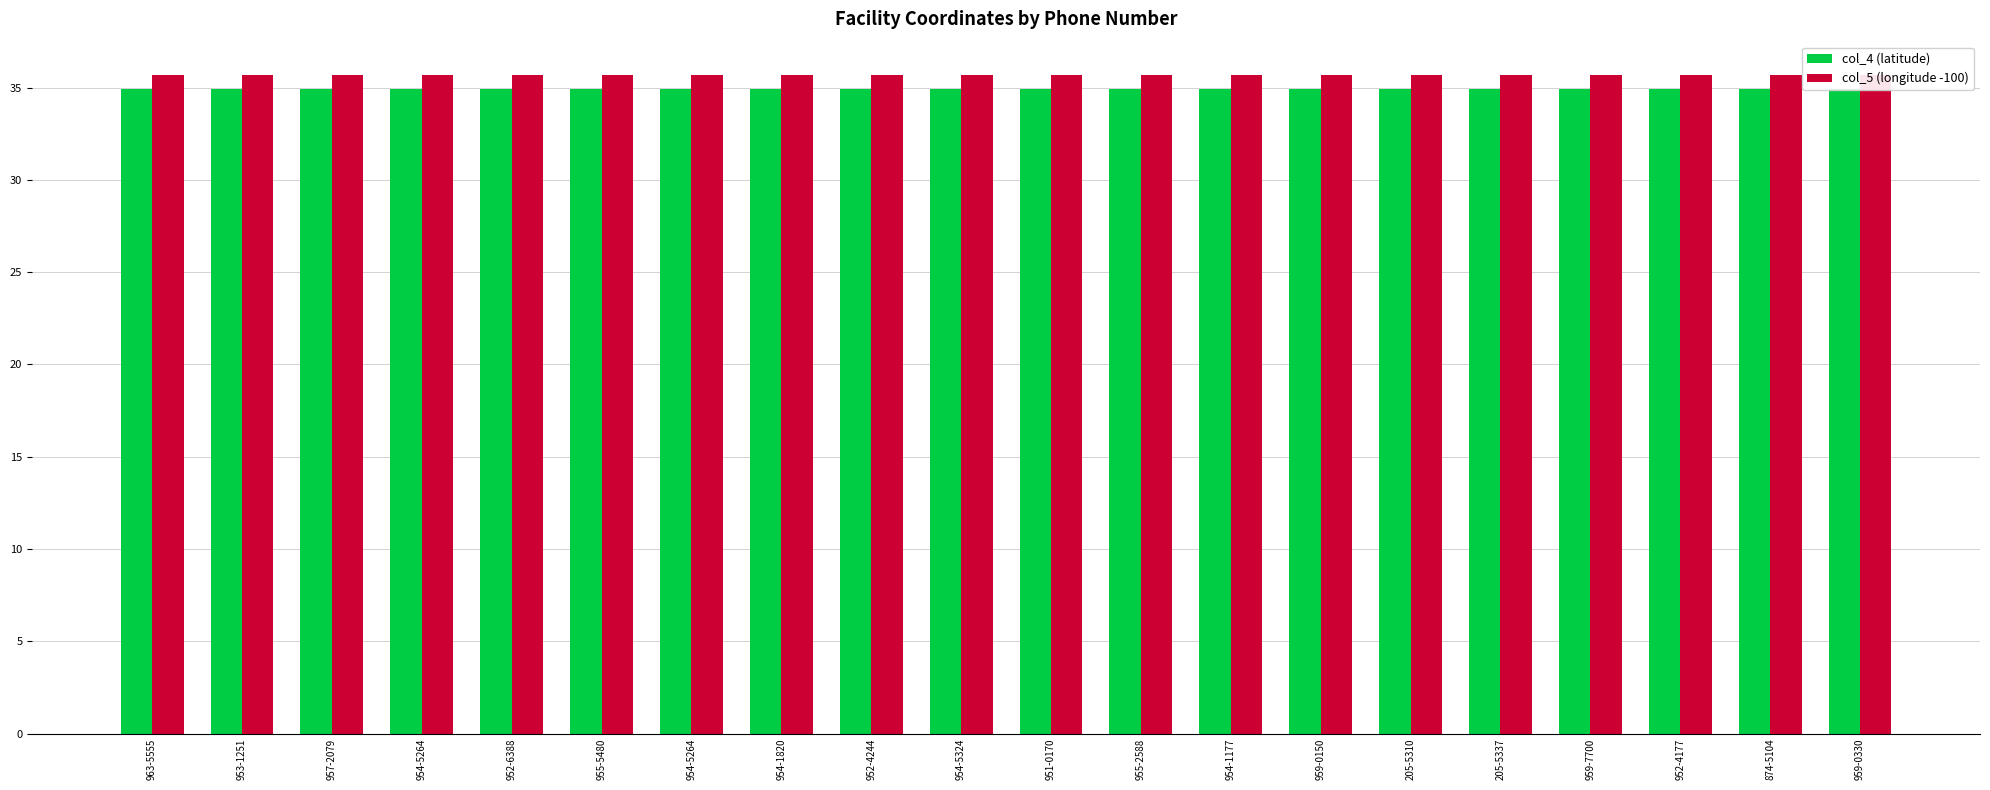

What is the average value of the col_5 (longitude -100) series?

35.7